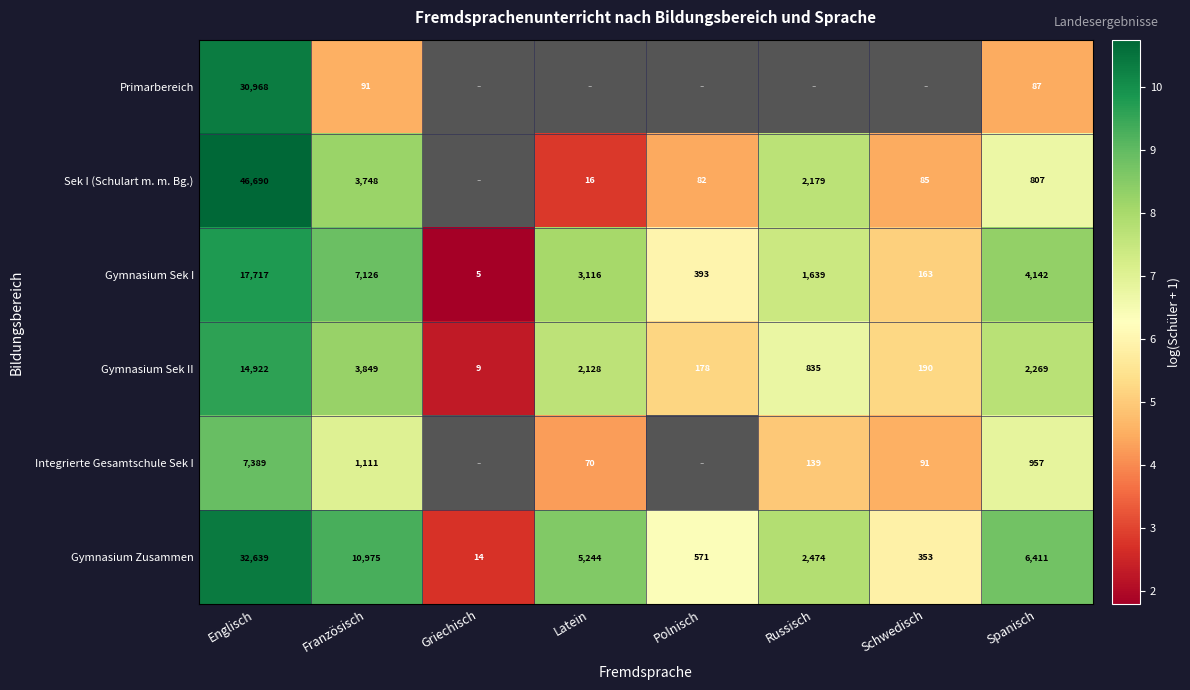

Rank the series at Französisch from highest to lowest value.

Gymnasium Zusammen, Gymnasium Sek I, Gymnasium Sek II, Sek I (Schulart m. m. Bg.), Integrierte Gesamtschule Sek I, Primarbereich